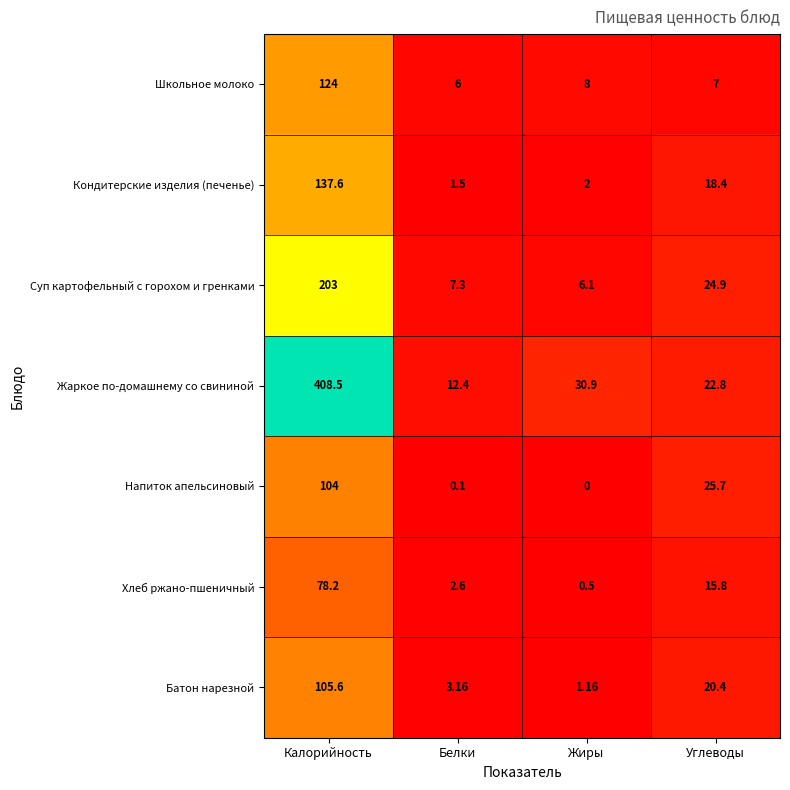

Which series has the largest range (max minus min)?

Жаркое по-домашнему со свининой